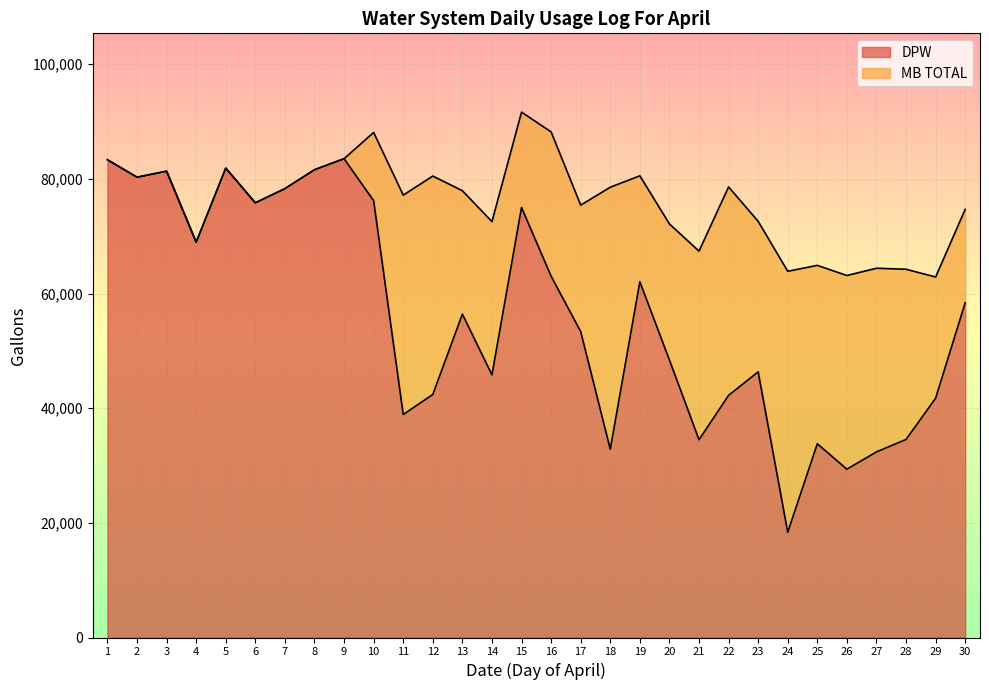

The chart shows a value of 62060 at 19. True or false?

True